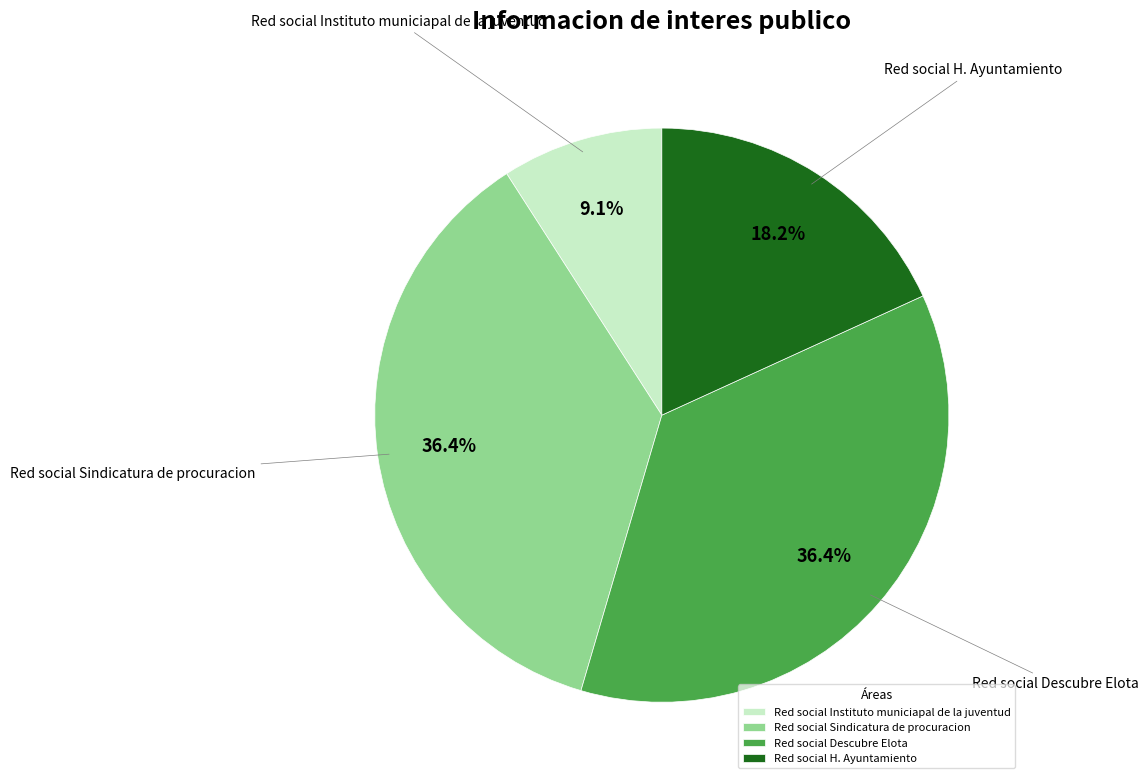

Does Red social H. Ayuntamiento represent more than half of the total?

No